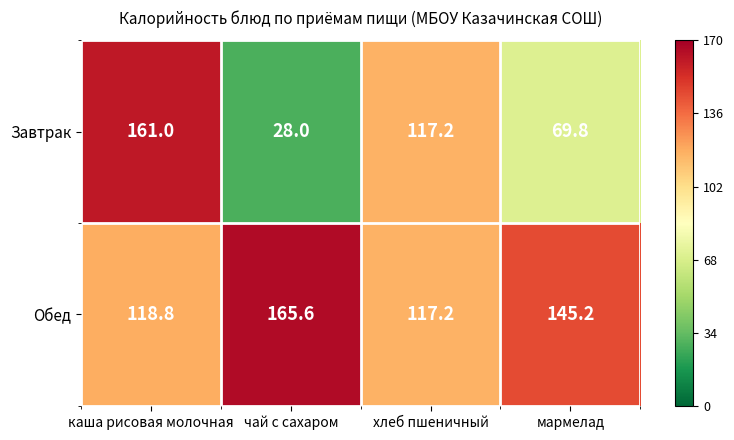

Which category has the lowest value across all series?

чай с сахаром